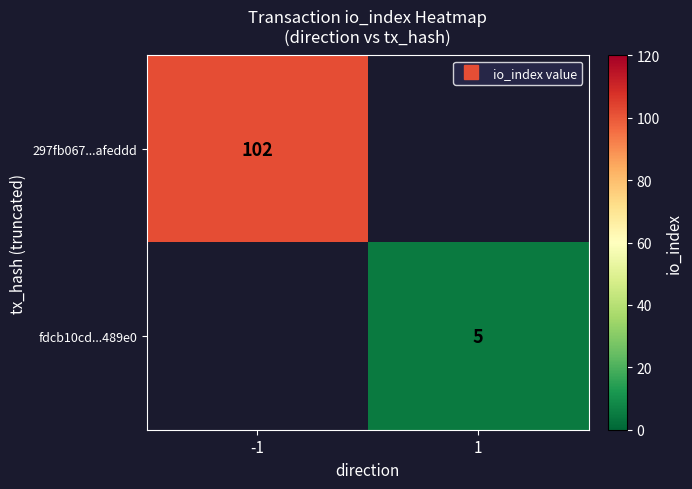

Which series has the widest spread of values?

297fb067...afeddd